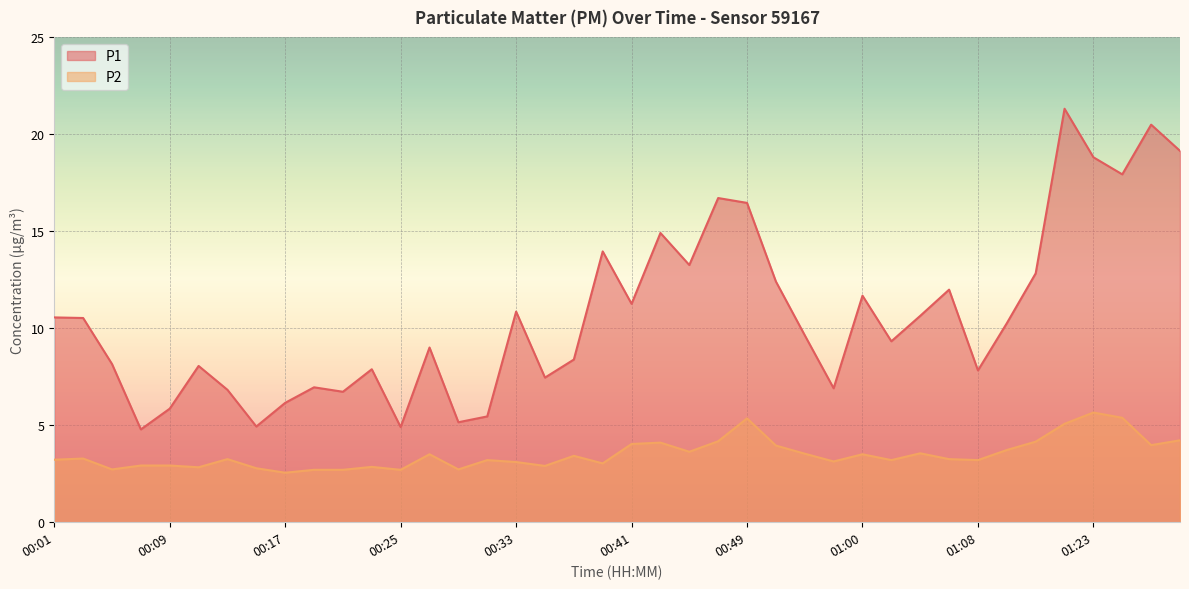

Reading left to right, what are all the values shown in this chart?

P1: 00:01=10.6	00:03=10.5	00:05=8.2	00:07=4.8	00:09=5.8	00:11=8.1	00:13=6.8	00:15=4.9	00:17=6.2	00:19=7.0	00:21=6.7	00:23=7.9	00:25=4.9	00:27=9.0	00:30=5.2	00:32=5.5	00:33=10.8	00:35=7.5	00:37=8.4	00:39=13.9	00:41=11.2	00:43=14.9	00:45=13.2	00:48=16.7	00:49=16.4	00:51=12.4	00:56=9.6	00:58=6.9	01:00=11.7	01:02=9.3	01:04=10.6	01:06=12.0	01:08=7.8	01:10=10.2	01:12=12.8	01:18=21.3	01:23=18.8	01:25=17.9	01:30=20.5	01:32=19.1
P2: 00:01=3.2	00:03=3.3	00:05=2.7	00:07=2.9	00:09=2.9	00:11=2.8	00:13=3.2	00:15=2.8	00:17=2.5	00:19=2.7	00:21=2.7	00:23=2.9	00:25=2.7	00:27=3.5	00:30=2.7	00:32=3.2	00:33=3.1	00:35=2.9	00:37=3.4	00:39=3.0	00:41=4.0	00:43=4.1	00:45=3.6	00:48=4.2	00:49=5.3	00:51=4.0	00:56=3.5	00:58=3.1	01:00=3.5	01:02=3.2	01:04=3.5	01:06=3.2	01:08=3.2	01:10=3.7	01:12=4.2	01:18=5.1	01:23=5.7	01:25=5.4	01:30=4.0	01:32=4.2